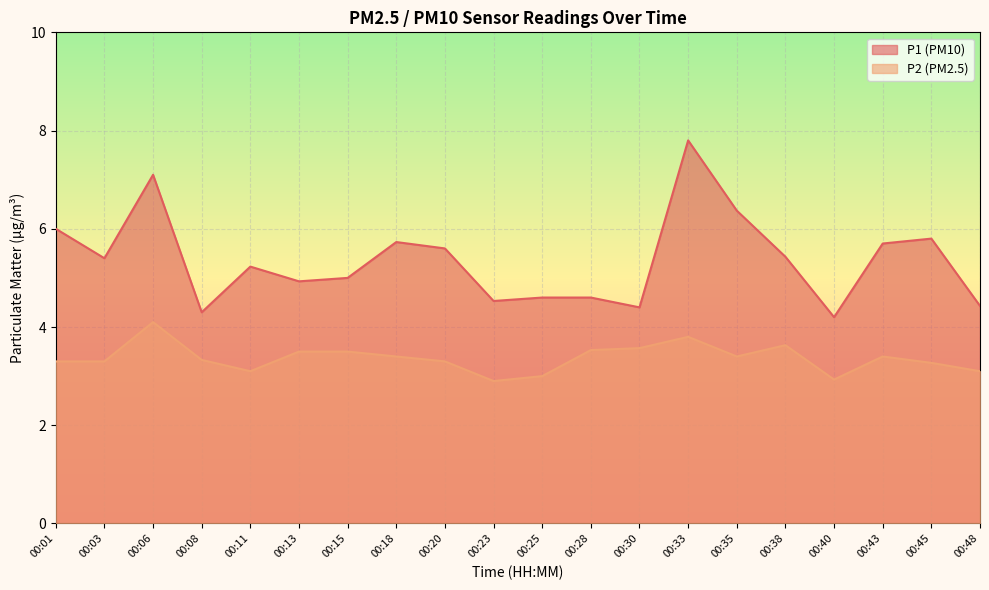

Reading left to right, list all the values displayed in this chart.

P1: 6.0	5.4	7.1	4.3	5.2	4.9	5.0	5.7	5.6	4.5	4.6	4.6	4.4	7.8	6.4	5.4	4.2	5.7	5.8	4.4
P2: 3.3	3.3	4.1	3.3	3.1	3.5	3.5	3.4	3.3	2.9	3.0	3.5	3.6	3.8	3.4	3.6	2.9	3.4	3.3	3.1